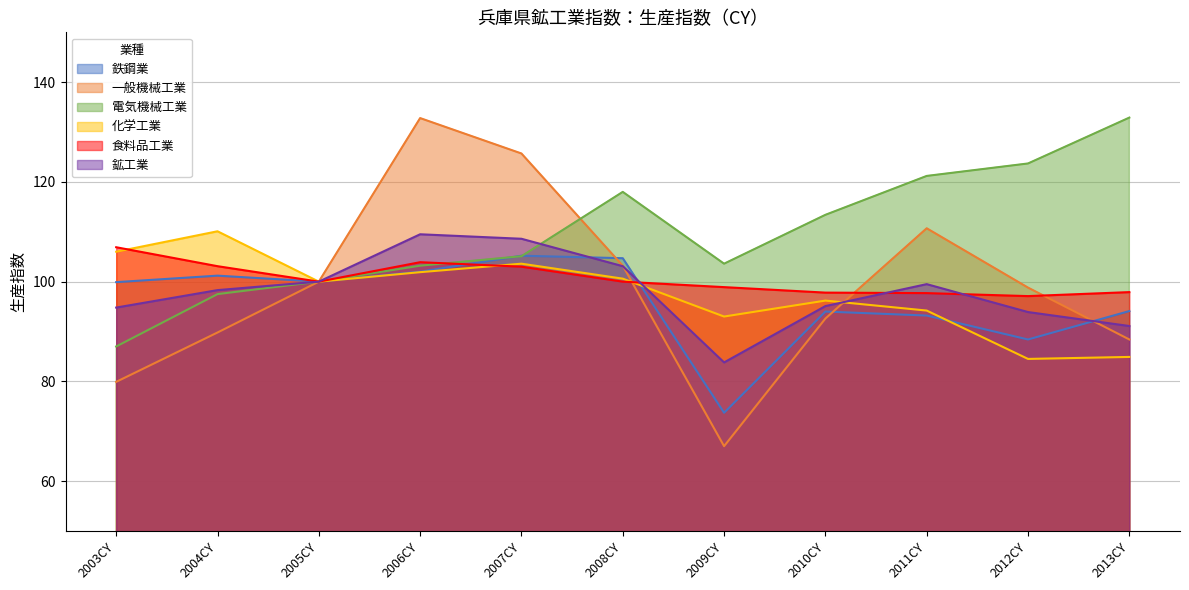

Reading left to right, extract all data points from this chart.

鉄鋼業: 99.9	101.2	100.0	102.0	105.2	104.7	73.7	94.0	93.2	88.4	94.1
一般機械工業: 79.9	89.8	100.0	132.8	125.7	103.2	67.0	92.6	110.7	98.8	88.4
電気機械工業: 87.0	97.5	100.0	103.2	105.1	118.0	103.6	113.4	121.2	123.7	132.9
化学工業: 106.0	110.1	100.0	101.9	103.6	100.6	93.0	96.2	94.2	84.5	84.9
食料品工業: 106.9	103.1	100.0	103.9	103.0	100.0	98.9	97.8	97.7	97.1	97.9
鉱工業: 94.8	98.3	100.0	109.5	108.6	103.1	83.8	95.1	99.5	93.9	91.1